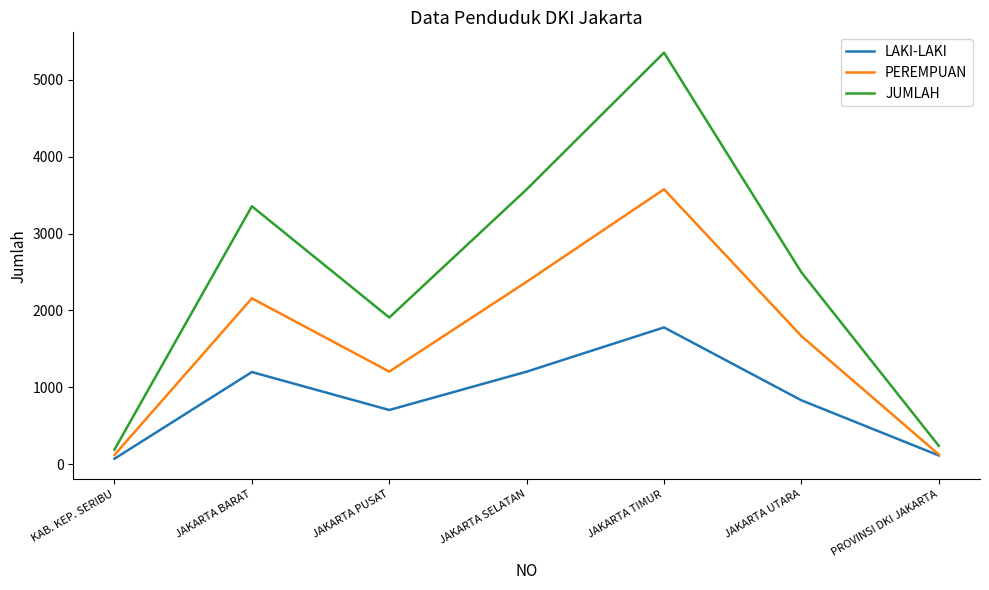

Where is the first local maximum for PEREMPUAN?

JAKARTA BARAT